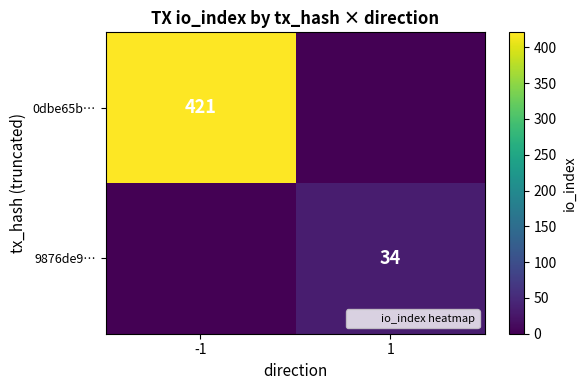

Between -1 and 1, which series saw the biggest shift?

0dbe65b…